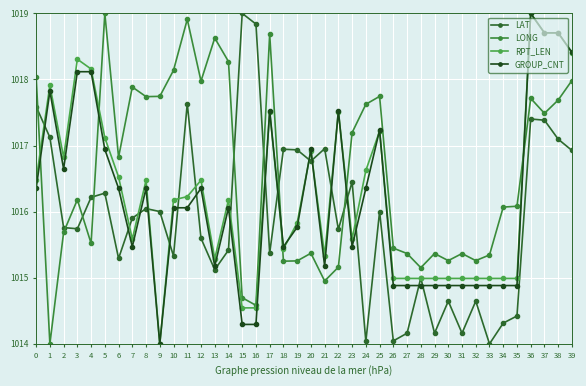

At how many categories does at least one series exceed 1018?

15